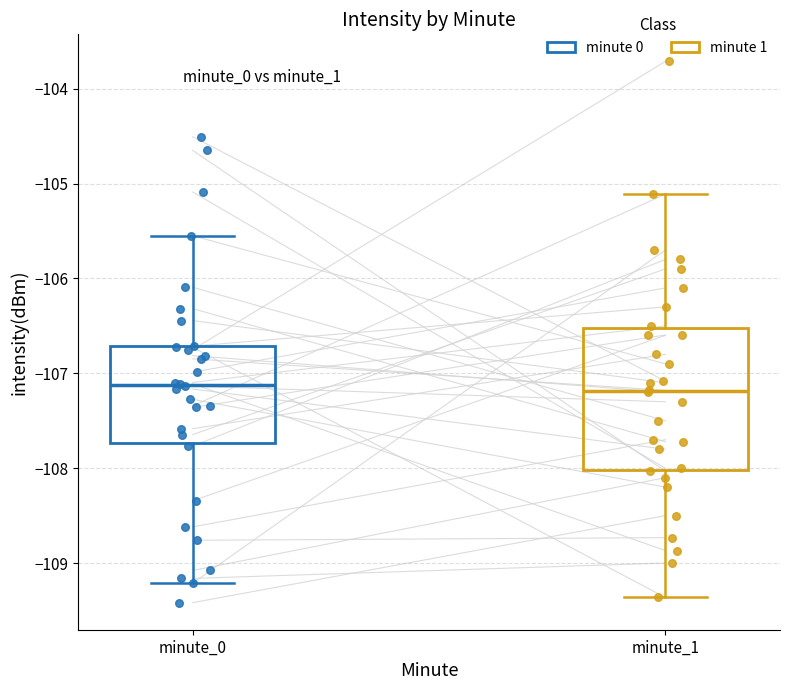

Where is the lower edge of the box for minute_0 on the y-axis? The values are not printed on the chart, so give them approximately, as read against the axis.

-107.7